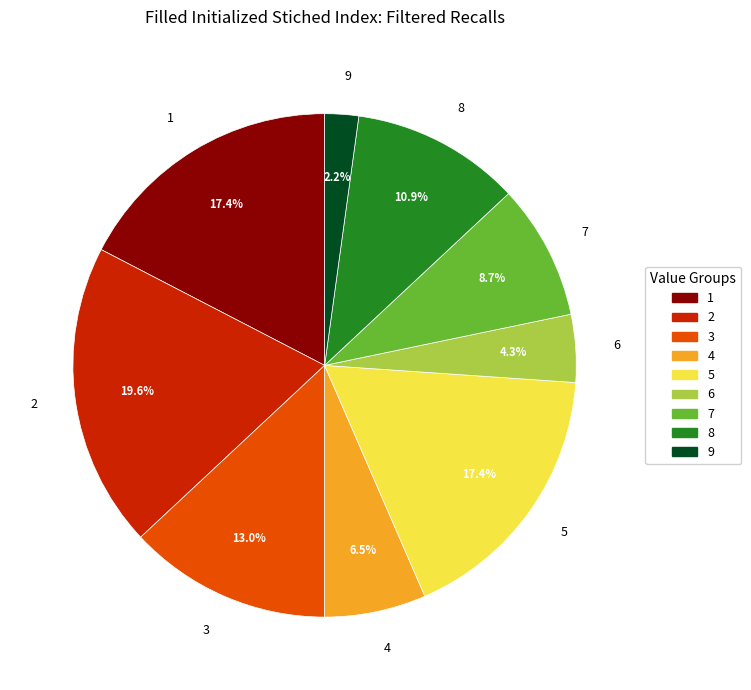

Is there a majority slice in this chart?

No